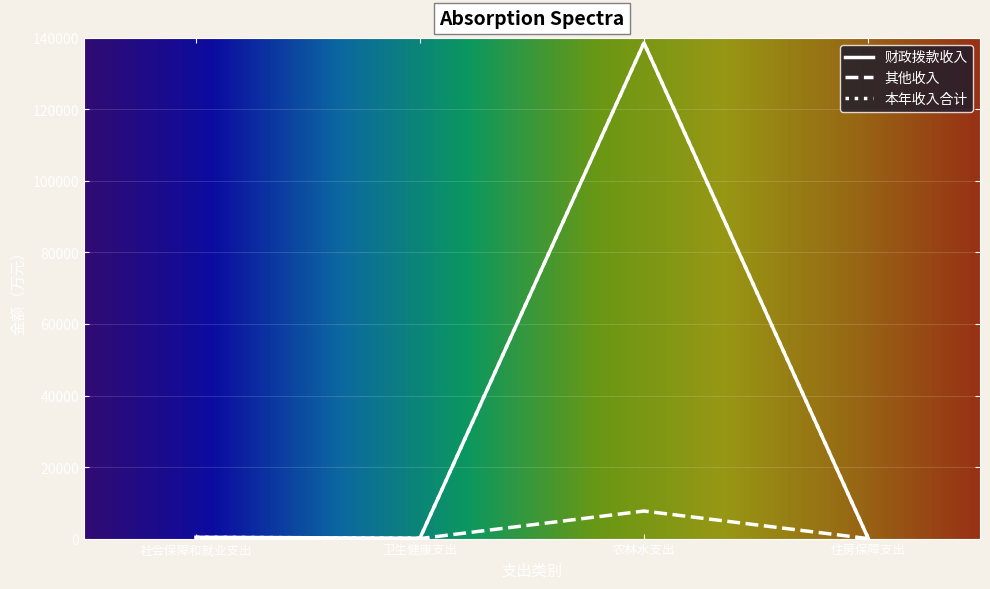

Does the chart display data point markers on the line(s)?

No